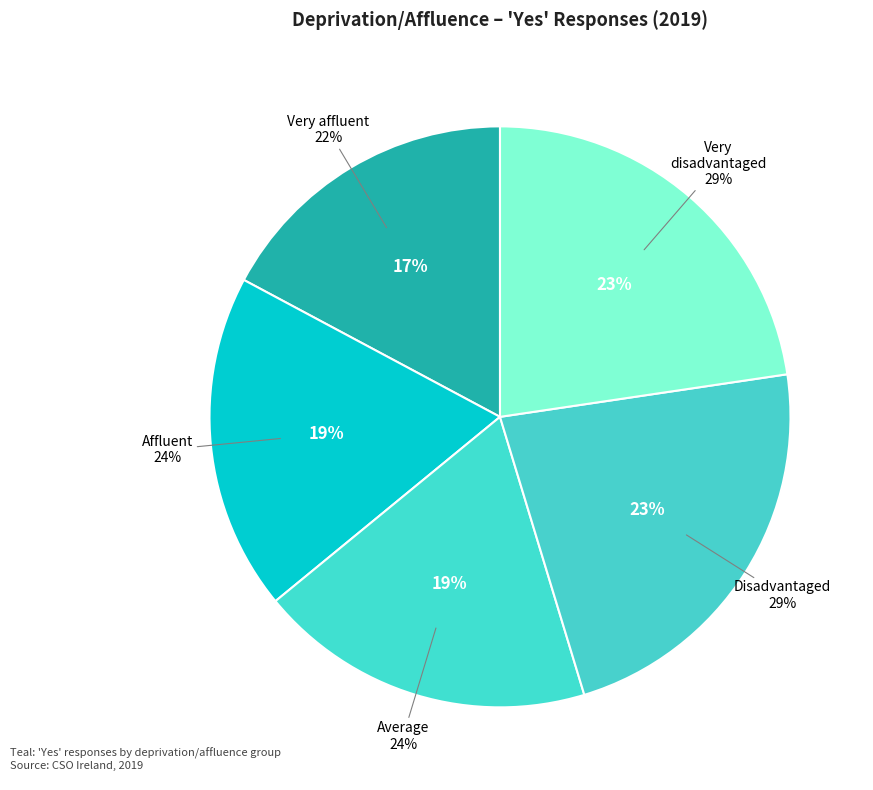

To the nearest percent, what percentage of the pie is Affluent (Yes)?

19%